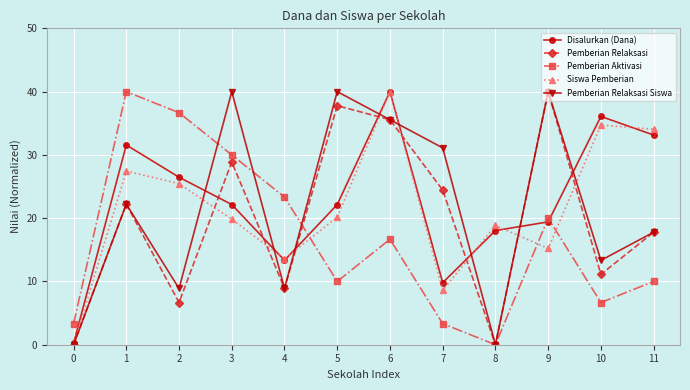

True or false: Pemberian Aktivasi has a value of 1.0 at 7.

False